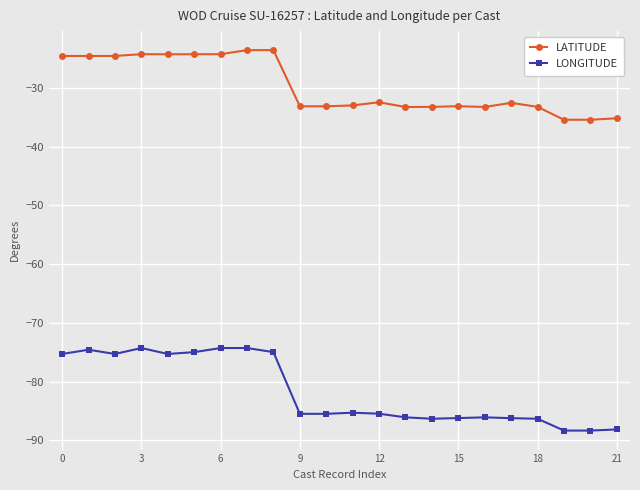

What is the sum of all LONGITUDE values?

-1797.4